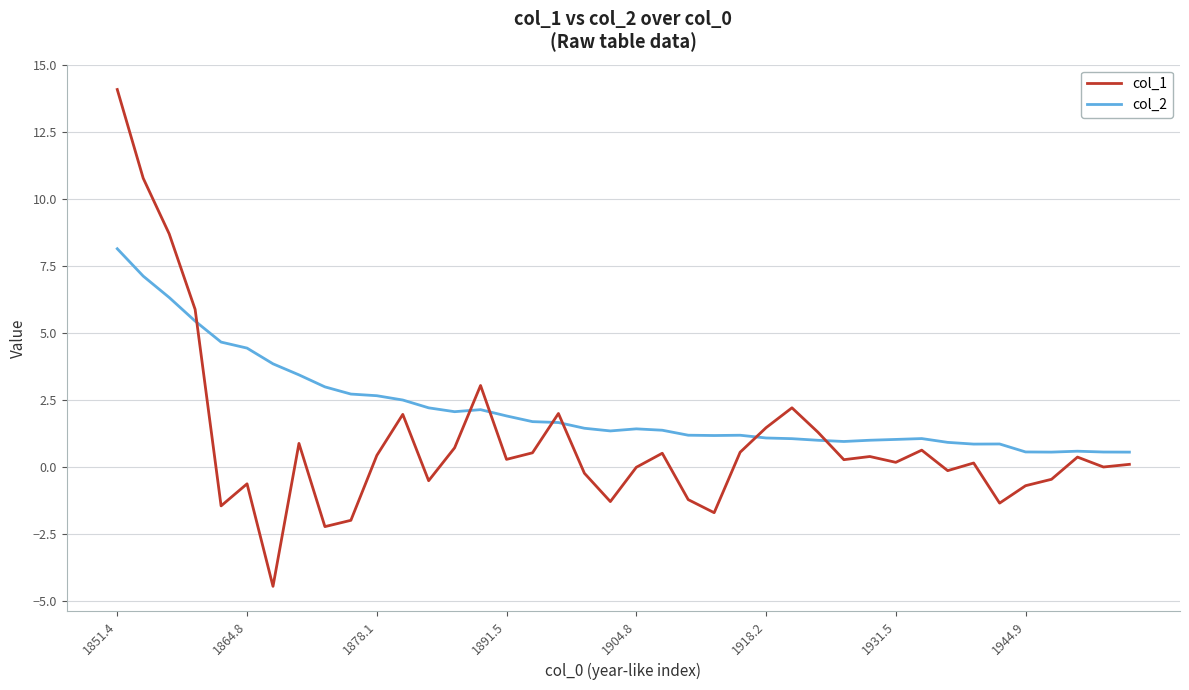

Which series has the largest total across all categories?

col_2